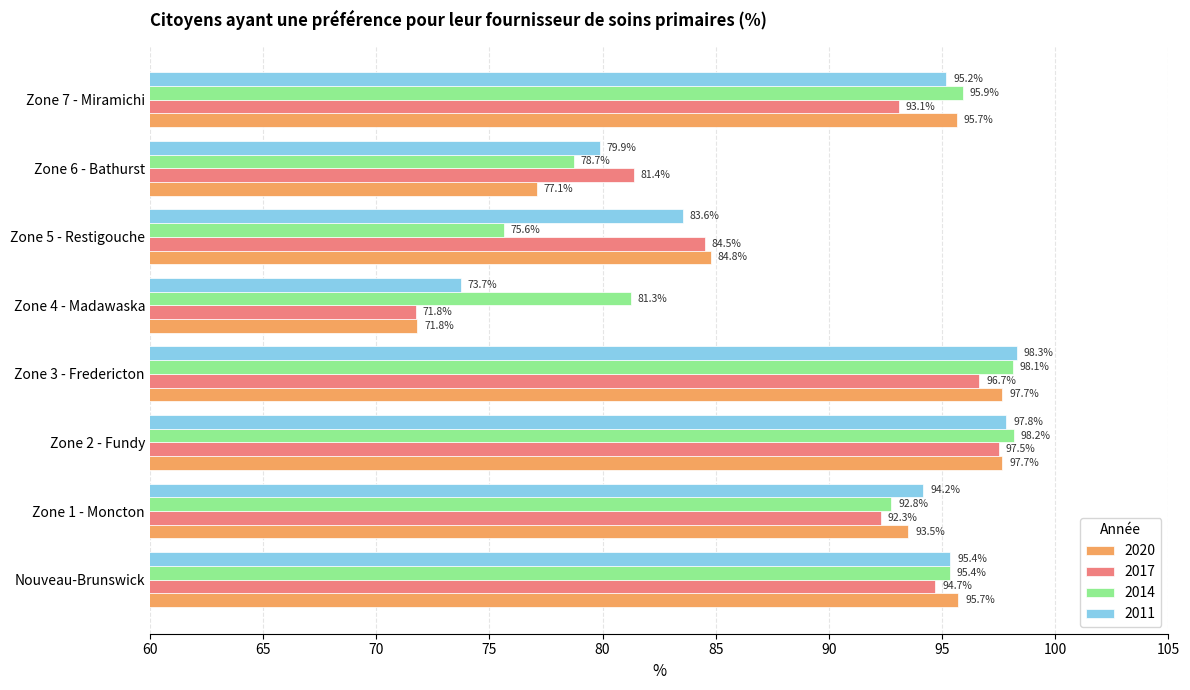

What is the average value of the 2017 series?

89.0